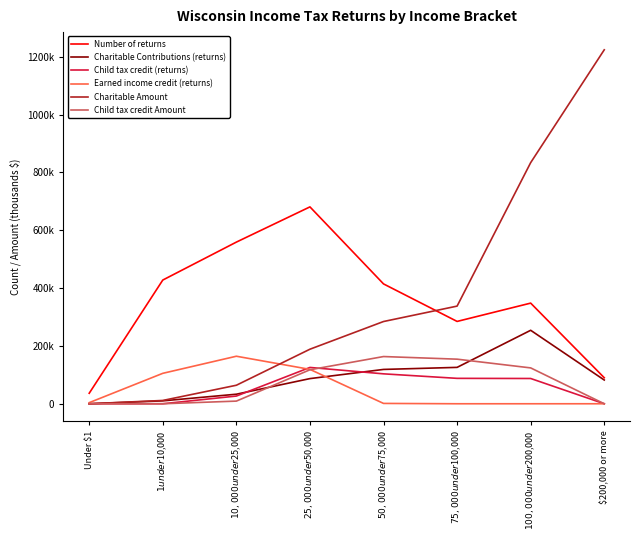

True or false: Child tax credit (returns) has more than 0 points higher than both neighbors.

True